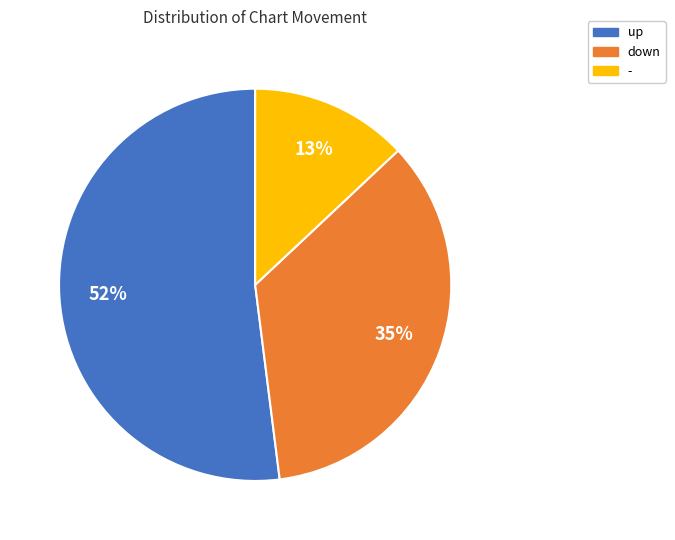

Count the number of slices in the pie.

3